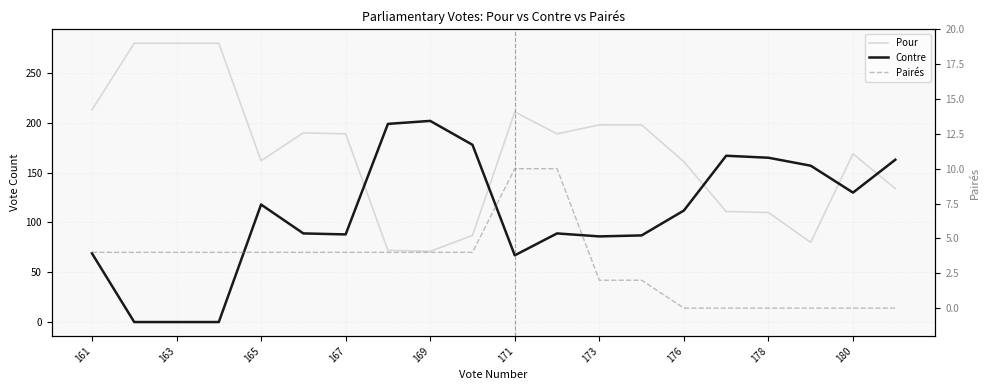

Rank the series by their maximum value, from highest to lowest.

Pour, Contre, Pairés